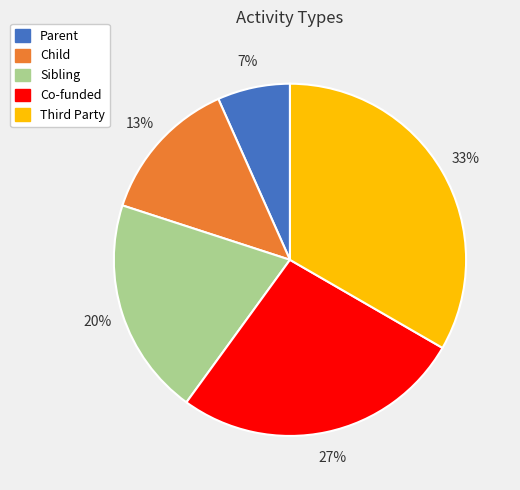

How many segments does this pie chart have?

5